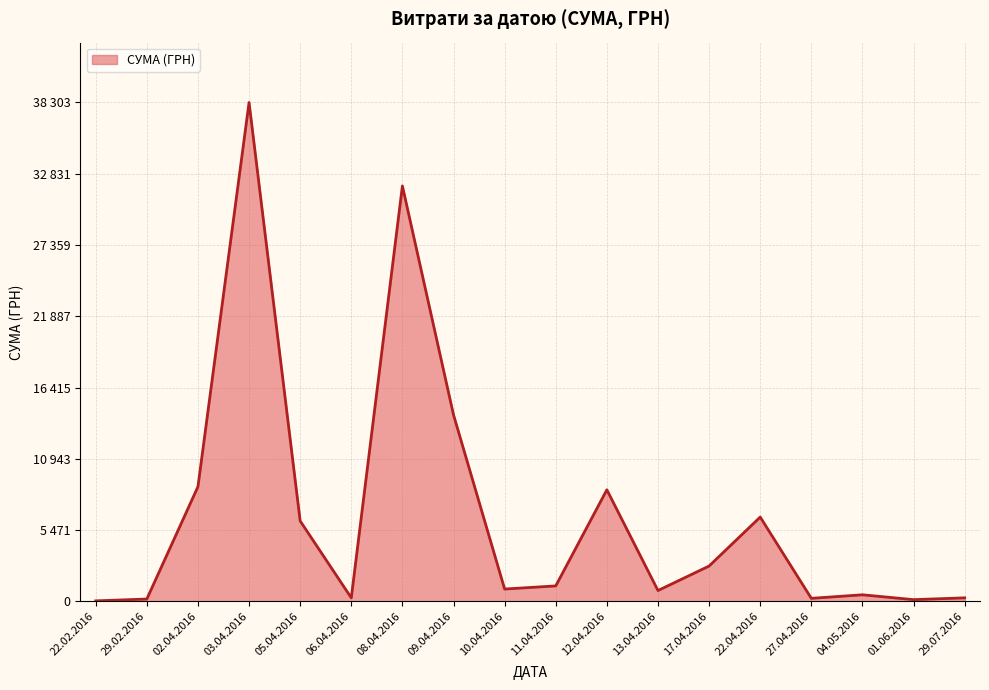

At which category does the data reach its first local peak?

03.04.2016